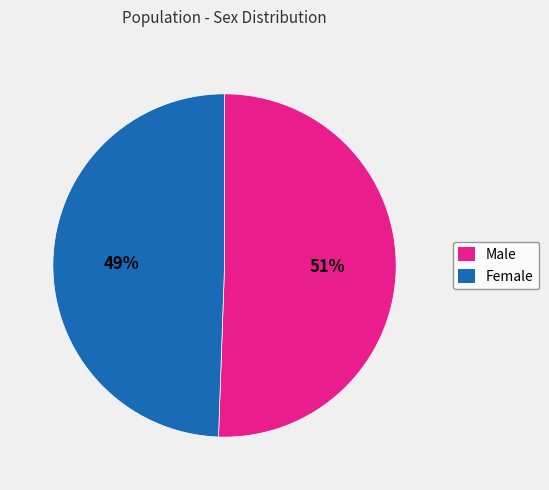

Approximately how many times larger is the value at Female compared to Male?

1.0